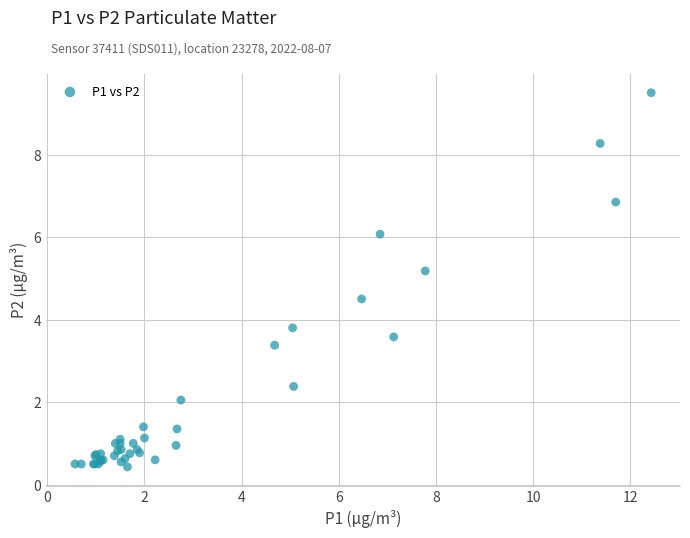

What Y value in the scatter plot is closest to 4?

3.8